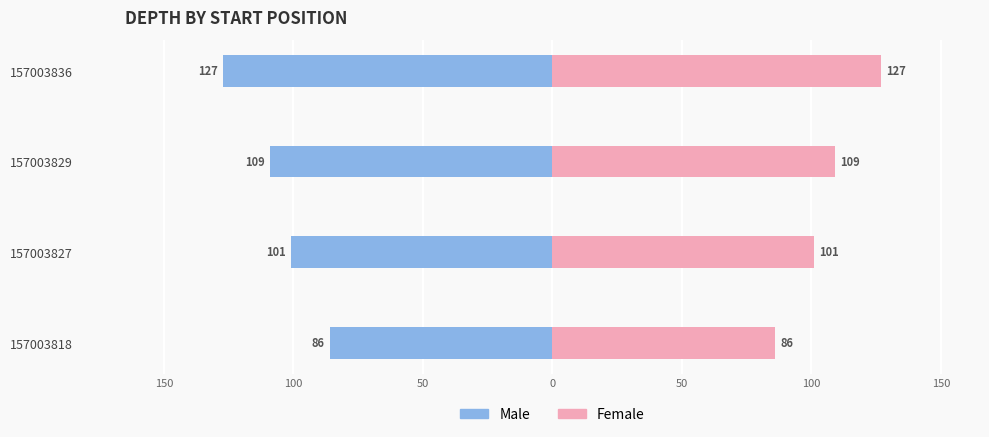

What is the average value of the Male series?

-106